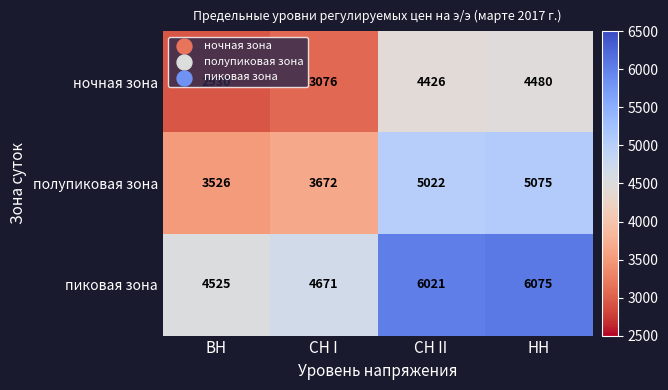

What is the difference between the second highest and minimum values in the пиковая зона series?

1496